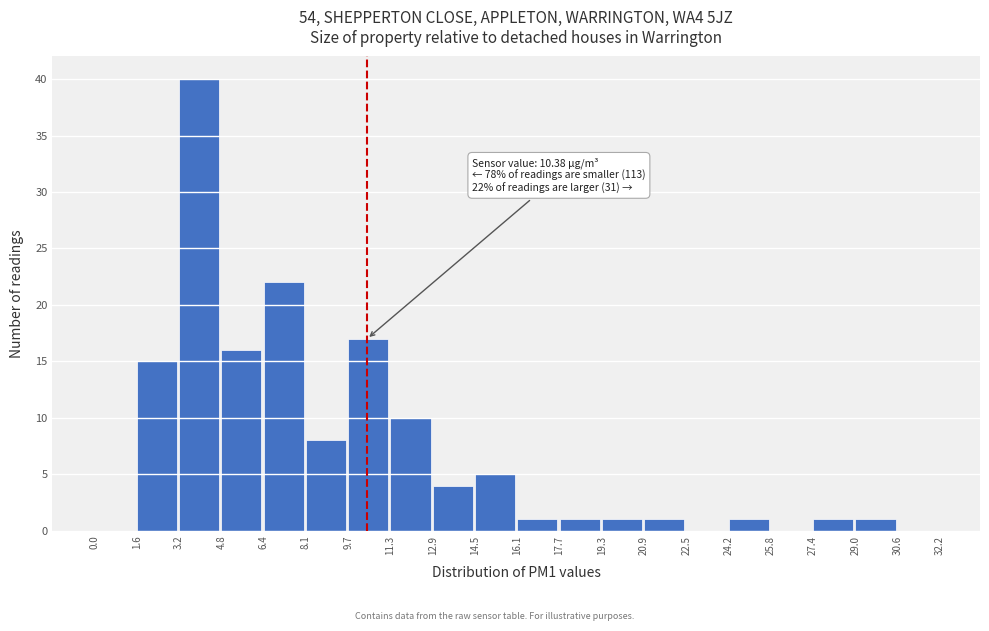

Which range on the x-axis has the tallest bar?

3.2 to 4.8